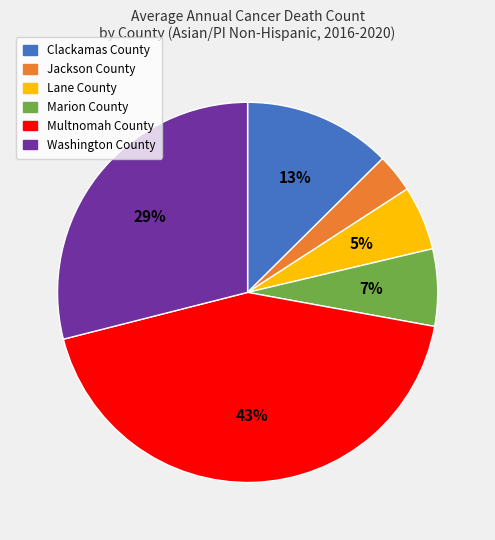

What is the largest slice in the pie chart?

Multnomah County